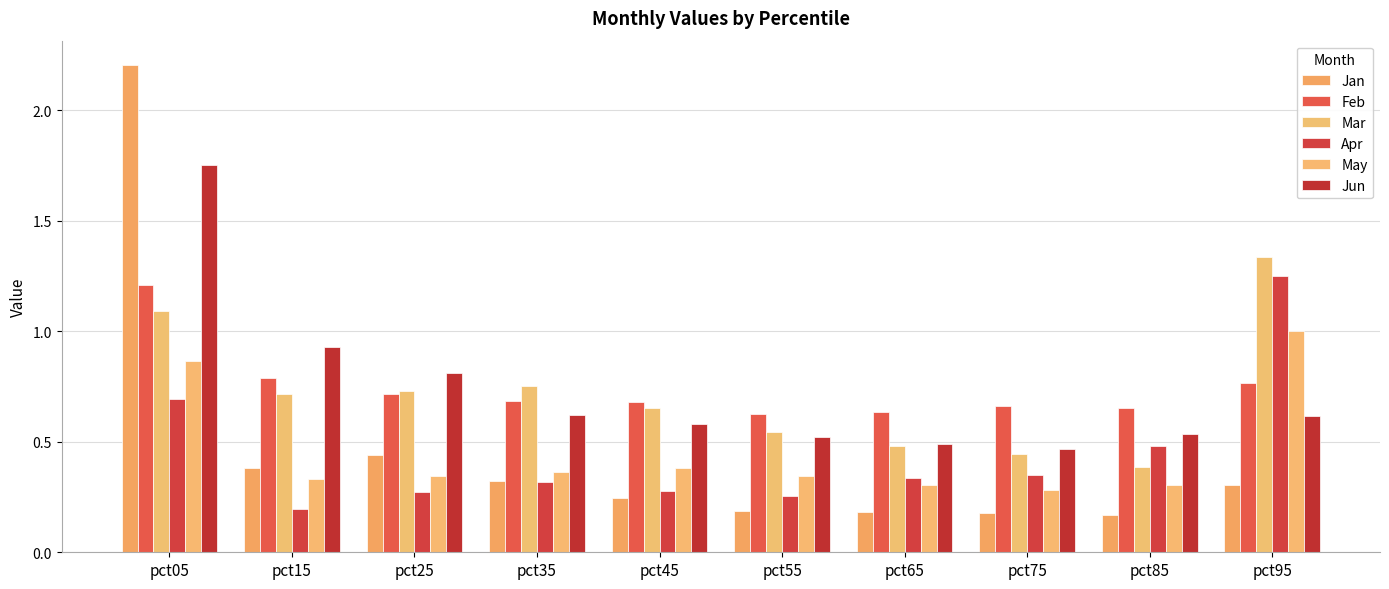

Are the bars grouped side by side (vs. stacked)?

Yes